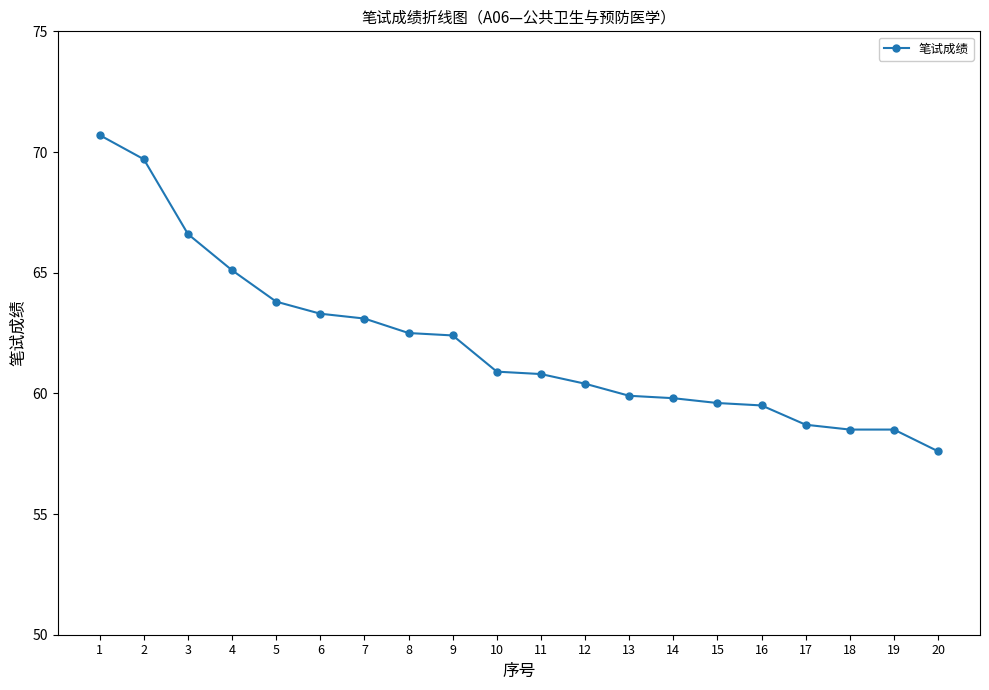

What value does the data have at 17?

58.7